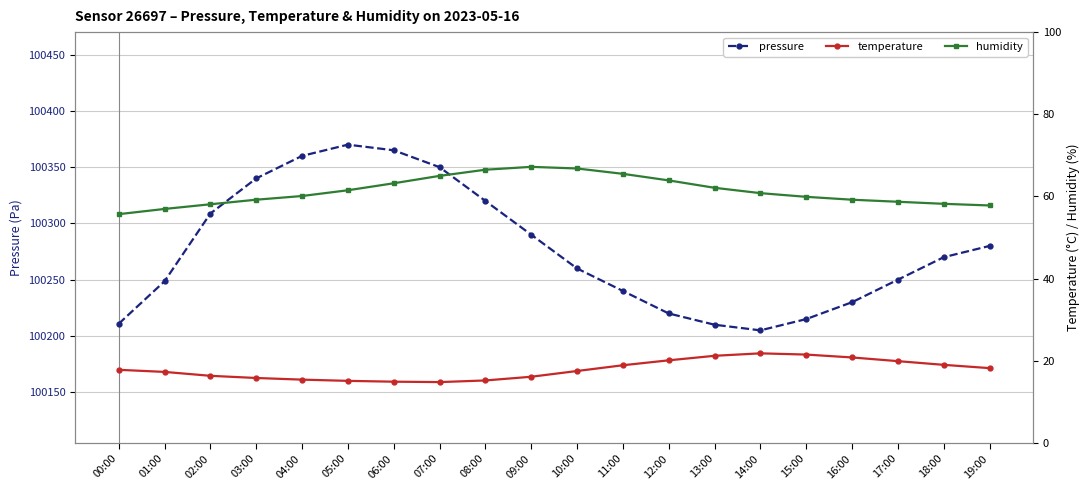

What is the total value across all series at 02:00?

100383.2